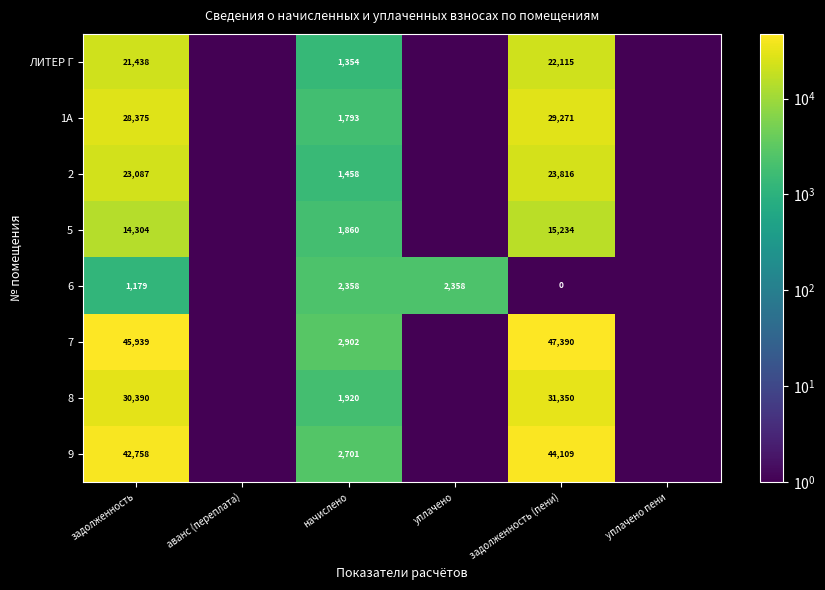

Rank the series at задолженность (пени) from lowest to highest value.

6, 5, ЛИТЕР Г, 2, 1А, 8, 9, 7